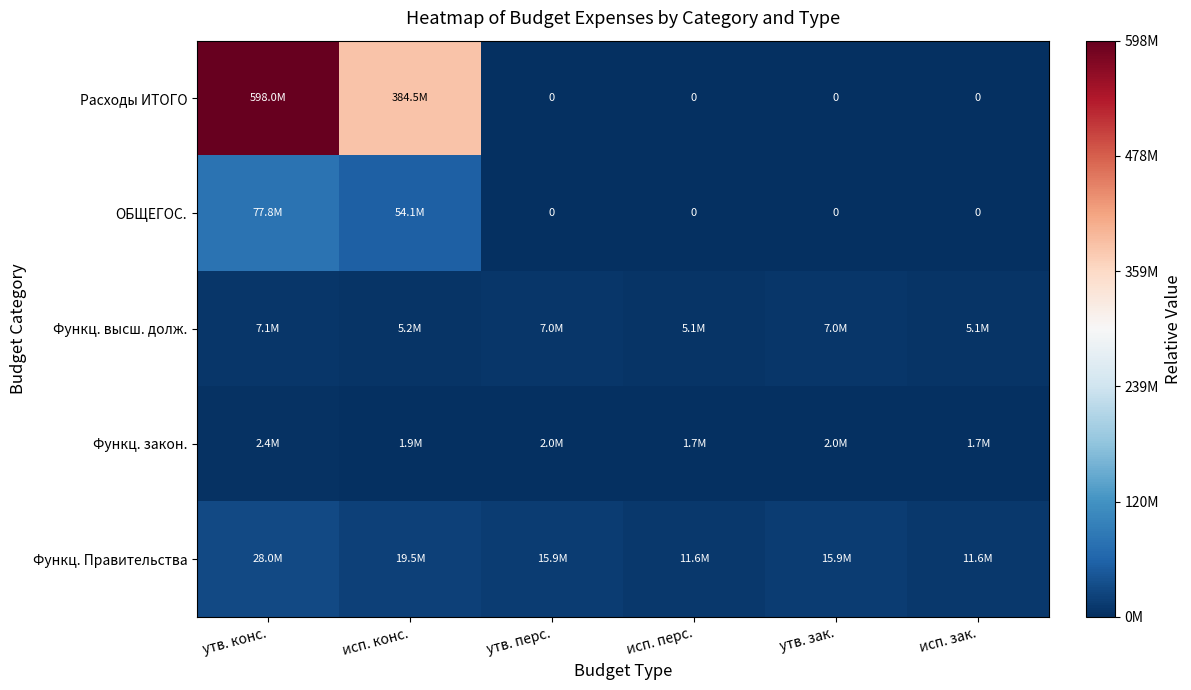

Is the value of Функц. высш. долж. at исп. зак. greater than the value of Функц. Правительства at исп. перс.?

No